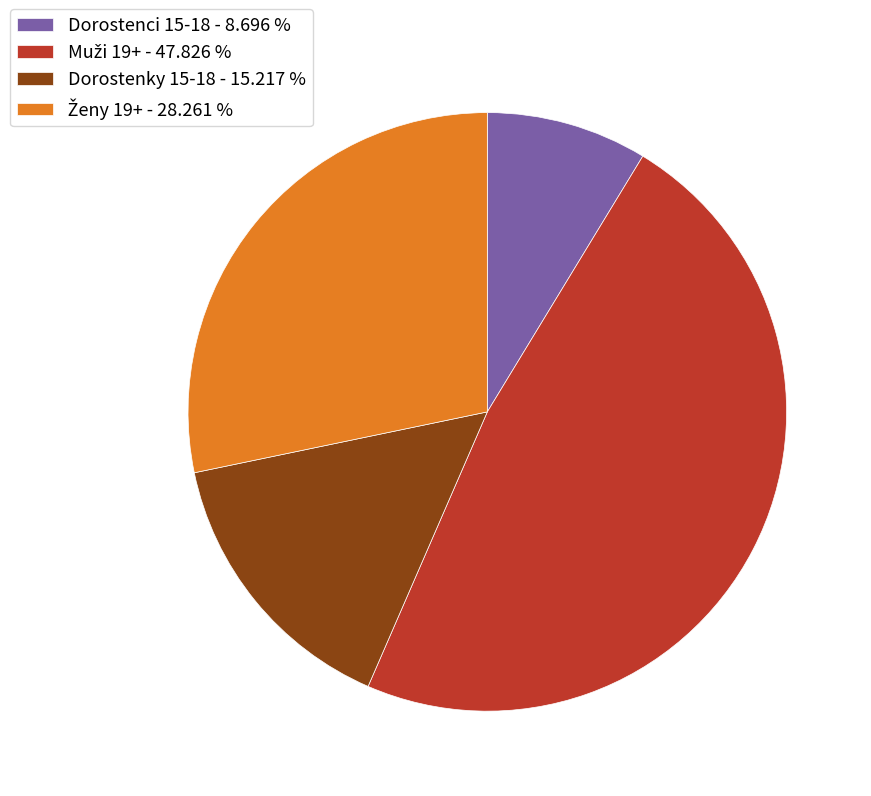

Does any single category account for the majority?

No